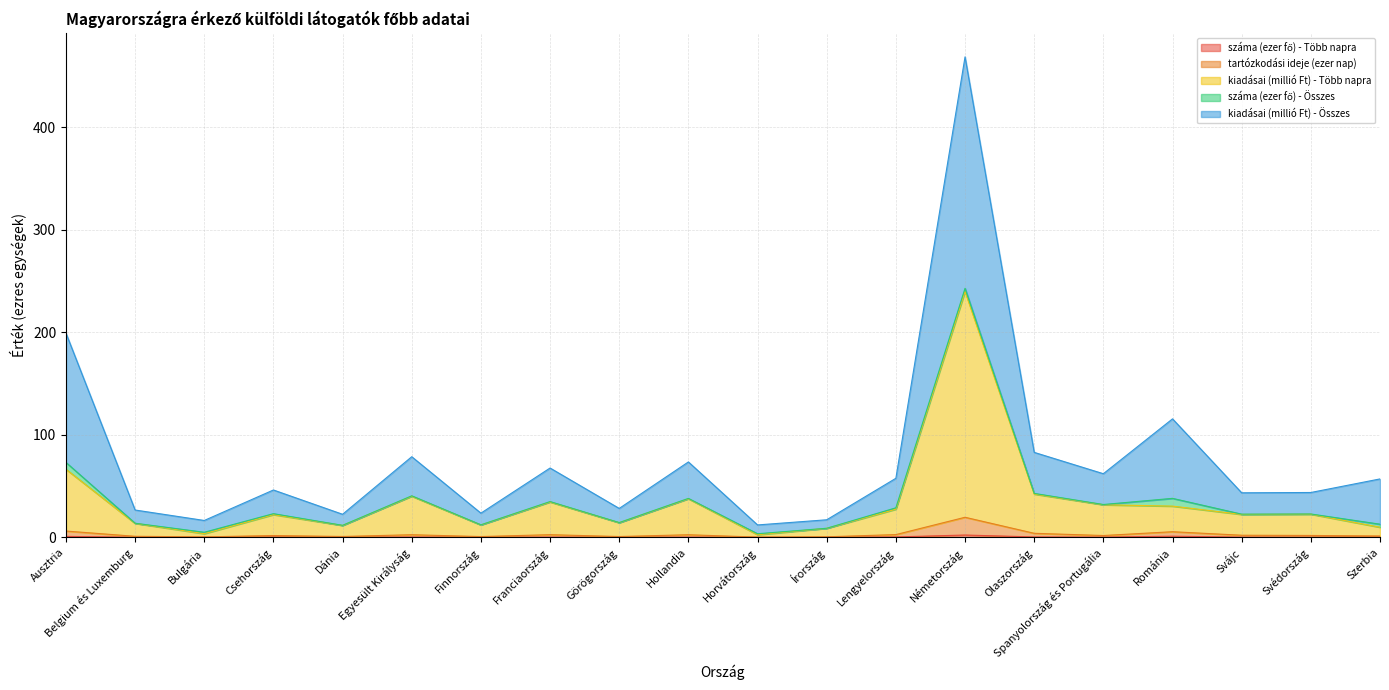

At which category does száma (ezer fő) - Több napra reach its first local valley?

Dánia